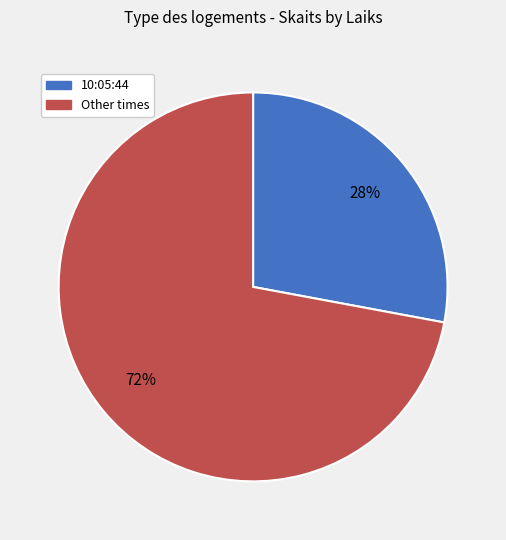

Count the number of slices in the pie.

2